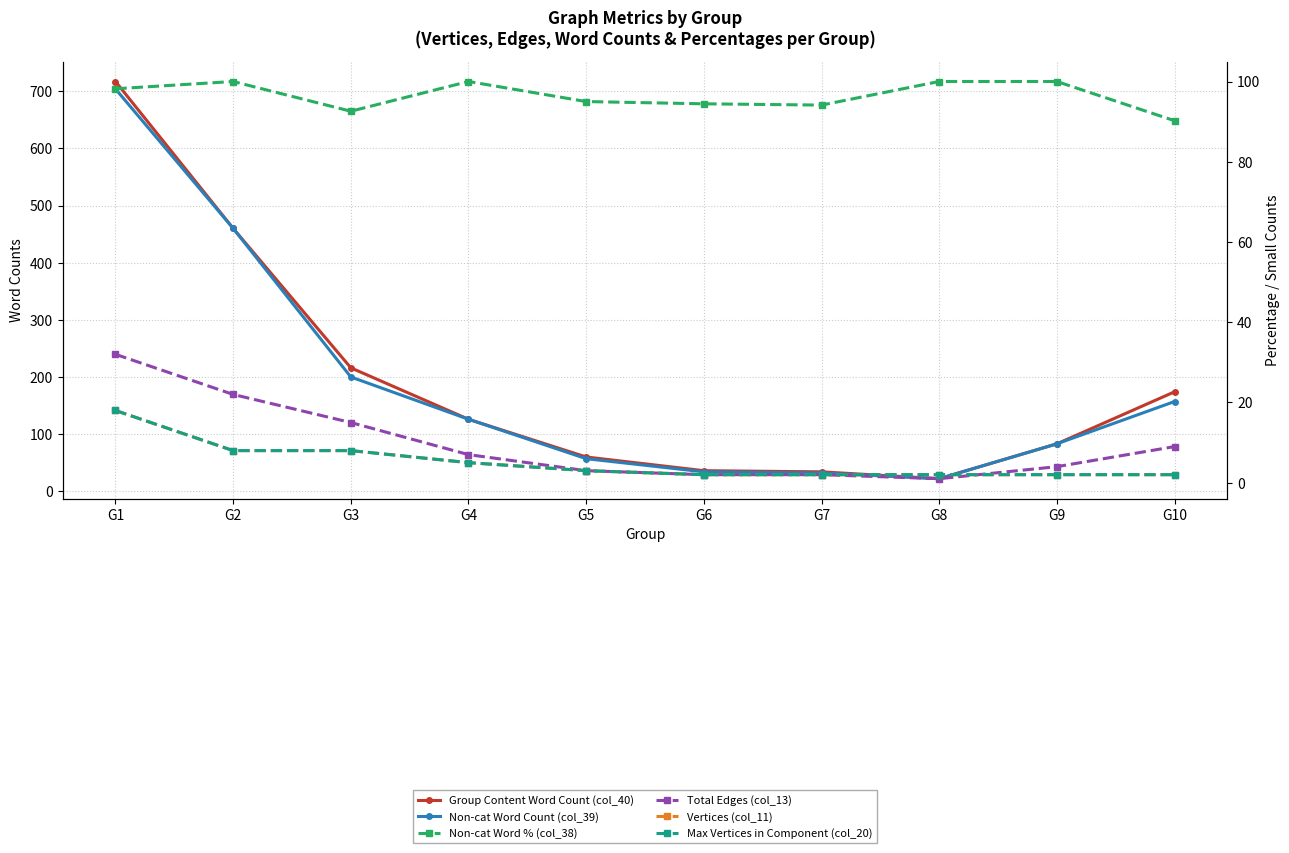

The value of Vertices (col_11) at G3 is 11.2. True or false?

False